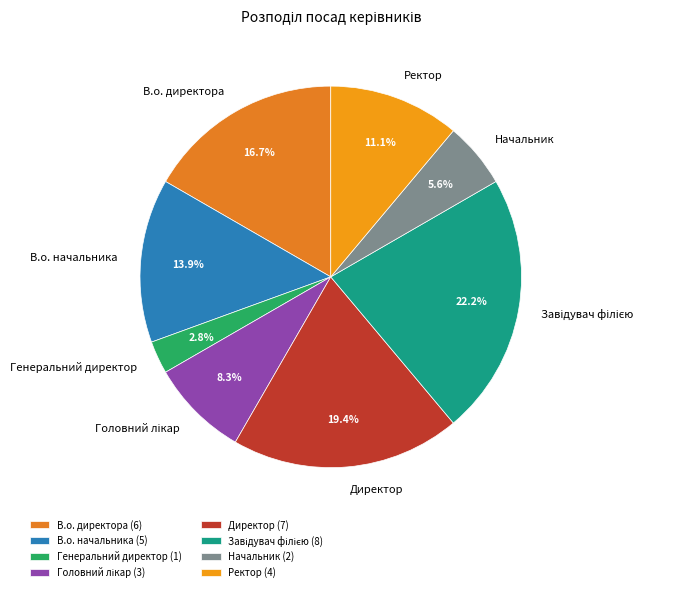

The В.о. начальника slice represents 7% of the pie. True or false?

False